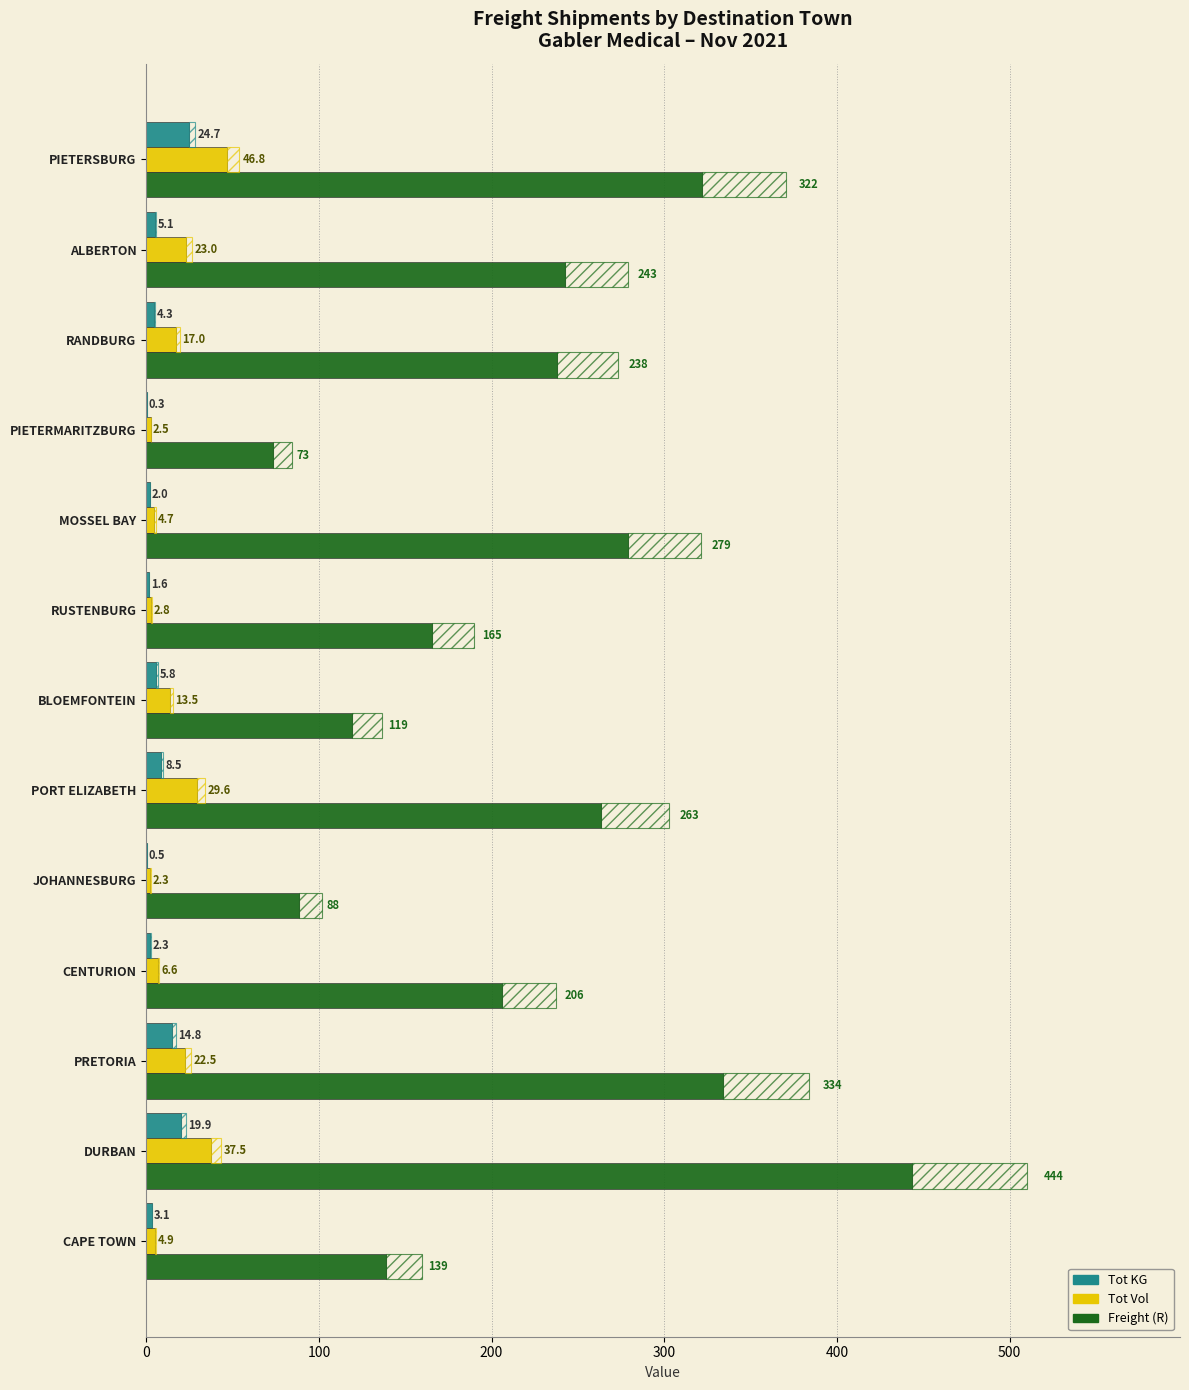

Which series changed the most between MOSSEL BAY and PIETERMARITZBURG?

Freight